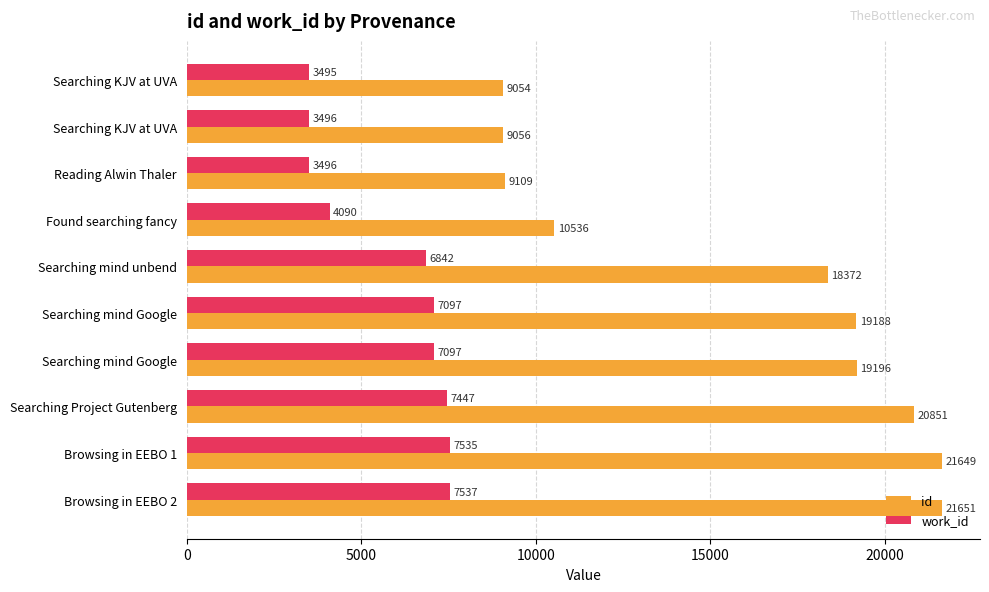

What are all the series names shown in the legend?

id, work_id